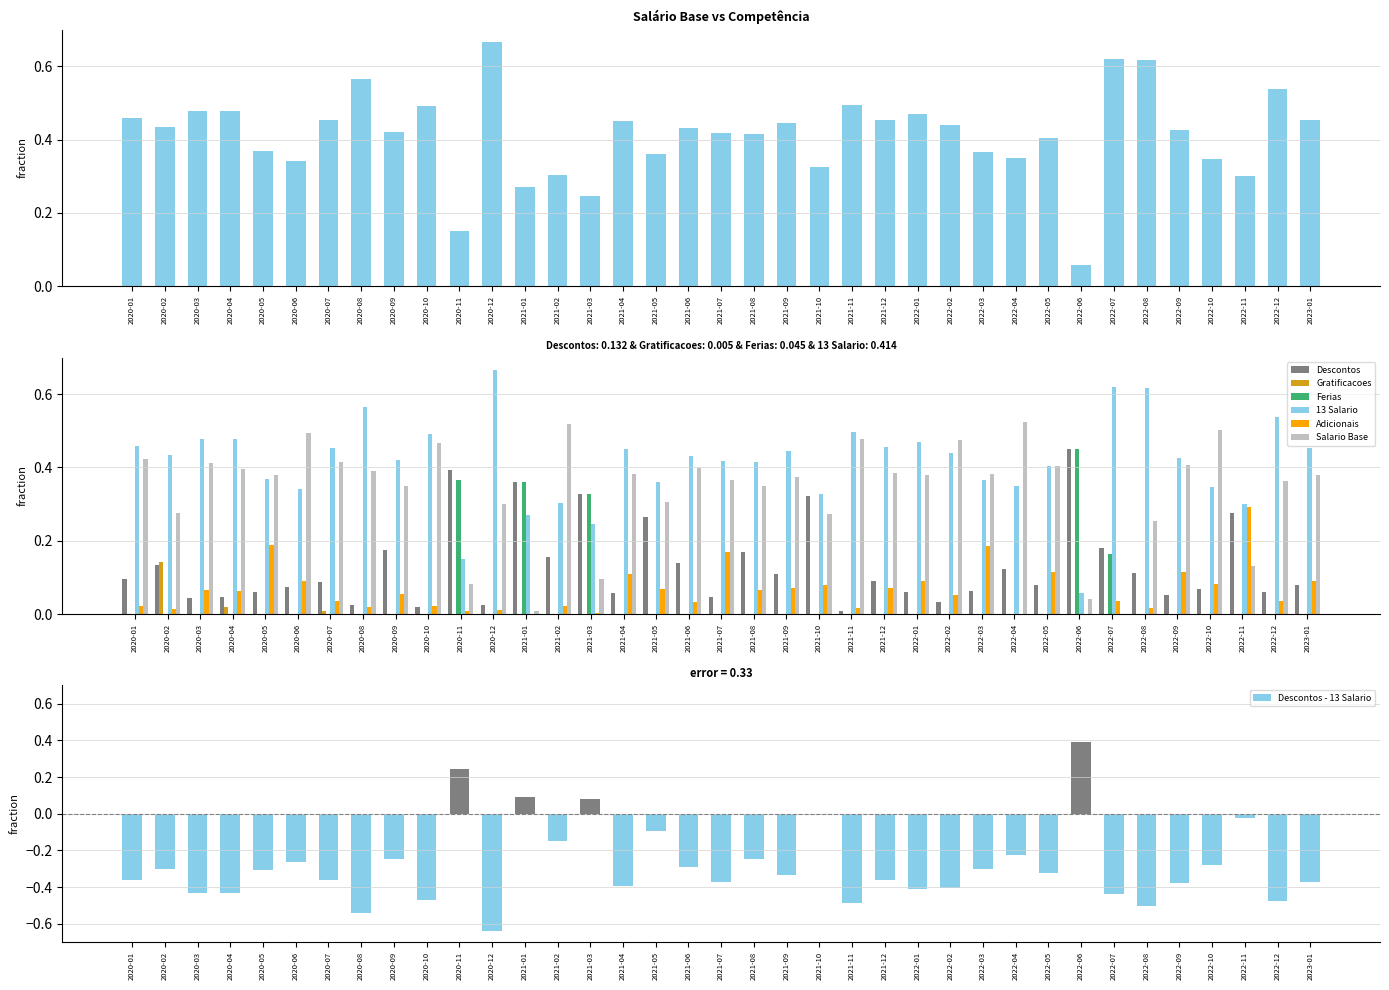

True or false: Gratificacoes has a value of 0.1 at 2020-01.

False